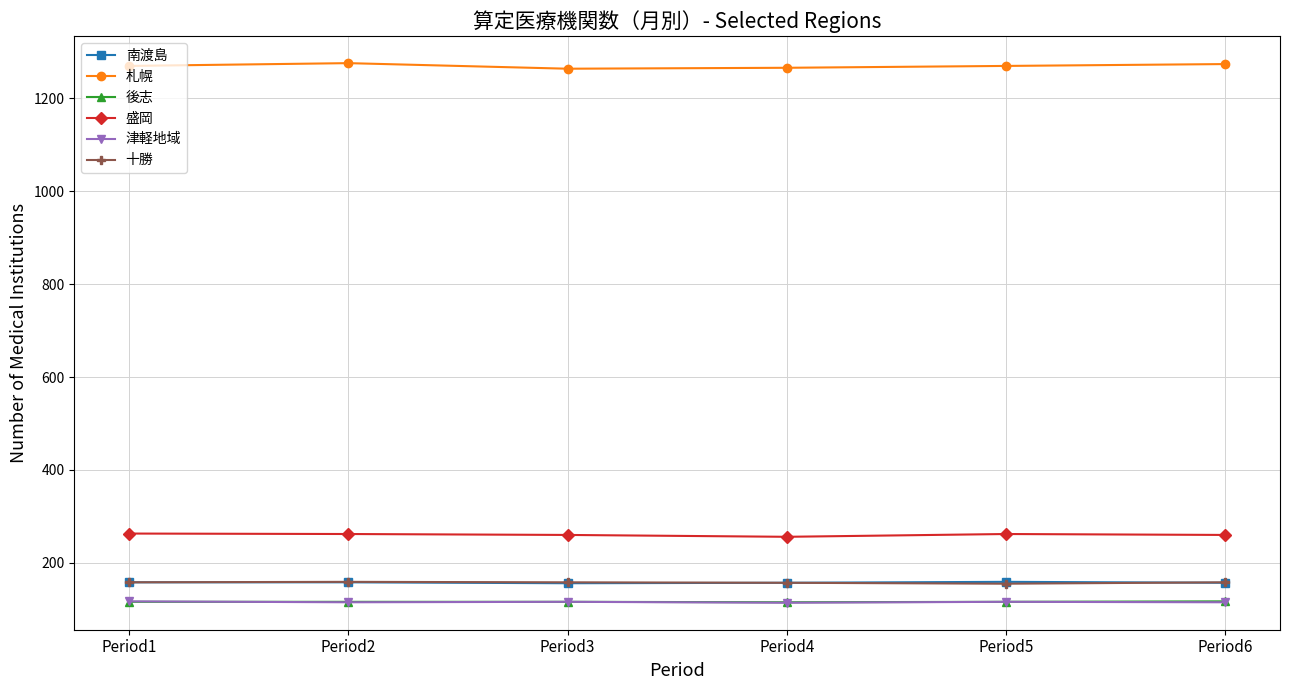

What is the sum of all 南渡島 values?

945